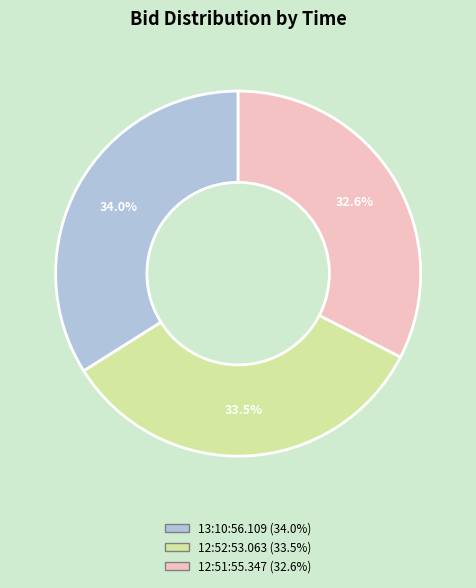

Does 12:52:53.063 represent more than half of the total?

No